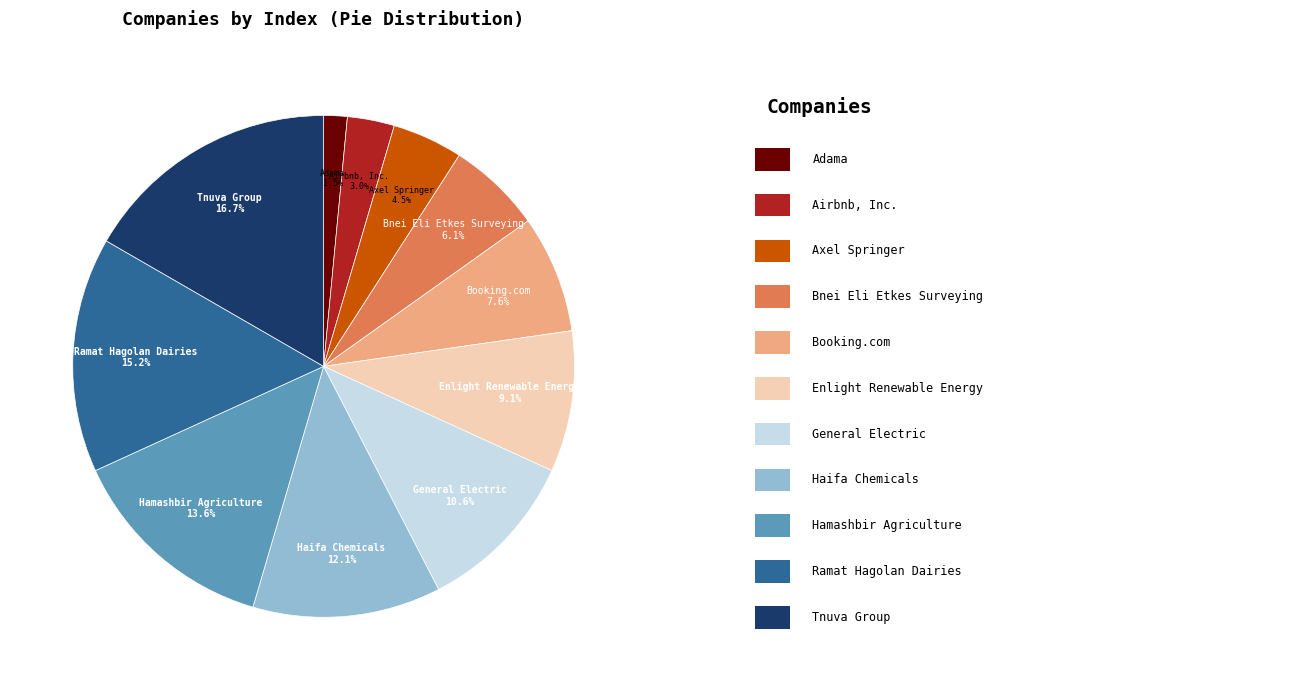

To the nearest percent, what portion does Hamashbir Agriculture represent?

14%